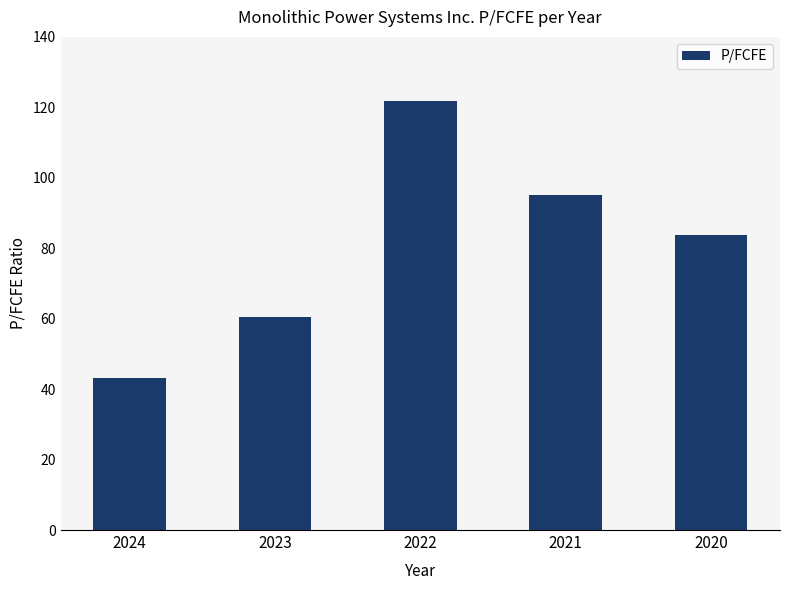

Count the number of categories in the chart.

5